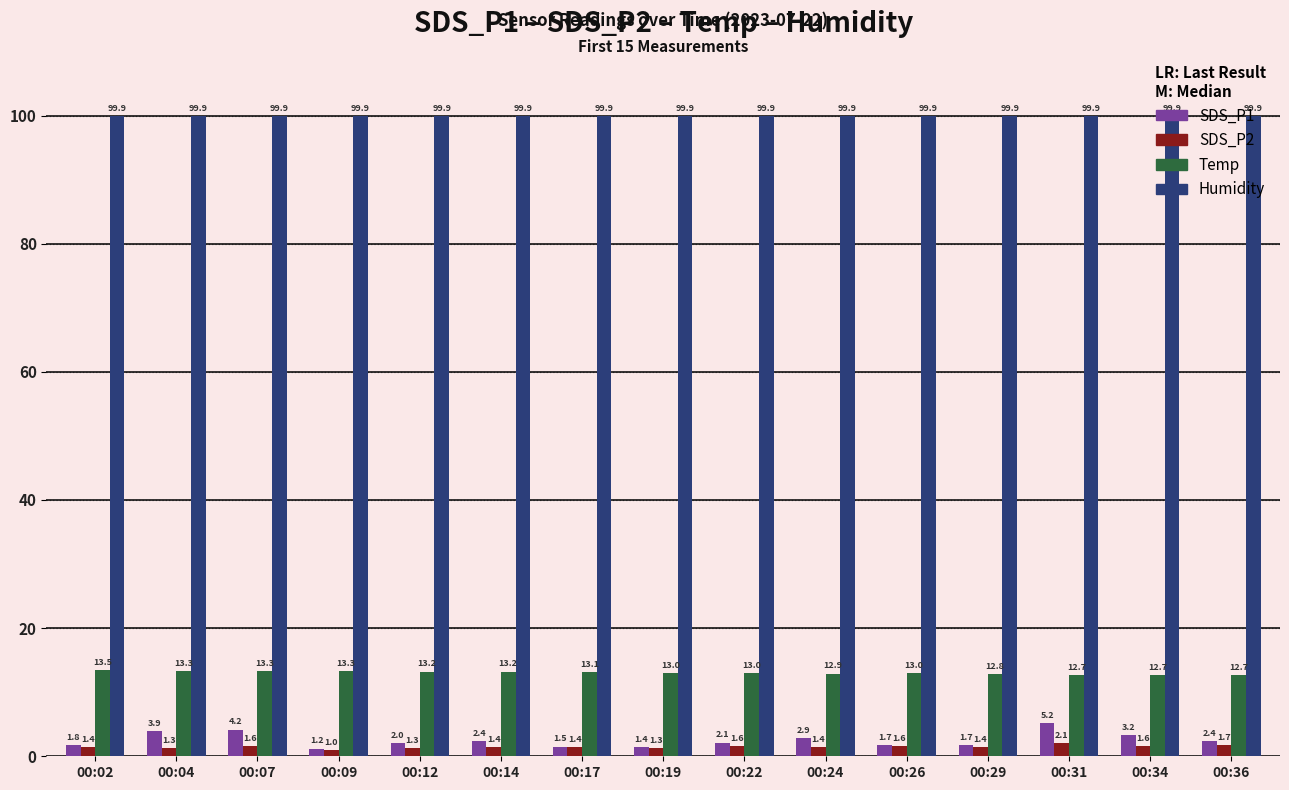

What is the difference between the SDS_P1 values at 00:31 and 00:29?

3.5